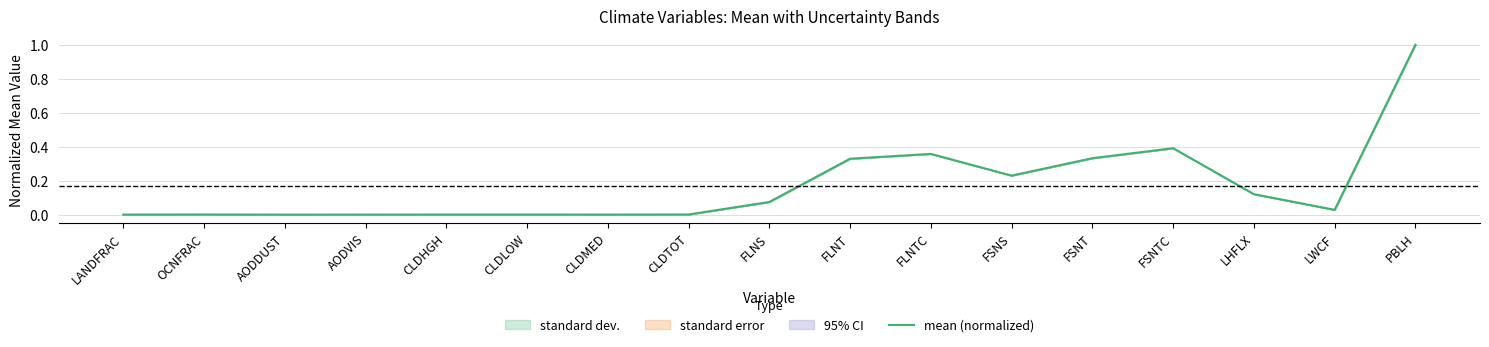

Where is the first local maximum?

OCNFRAC